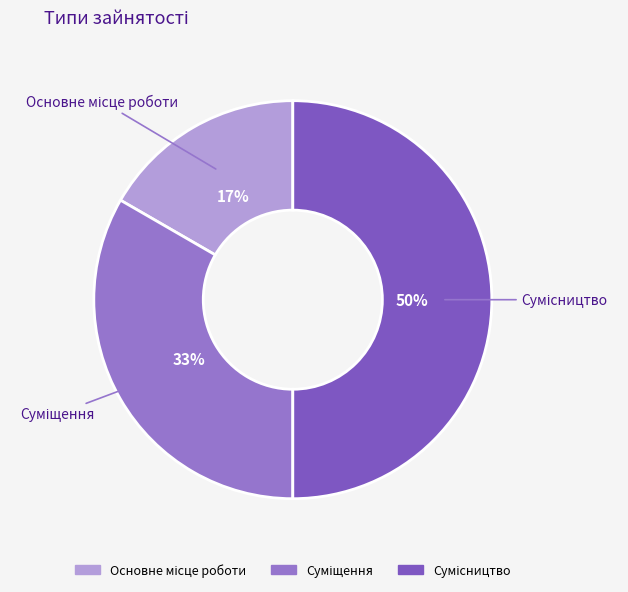

To the nearest percent, what is the average slice percentage?

33%